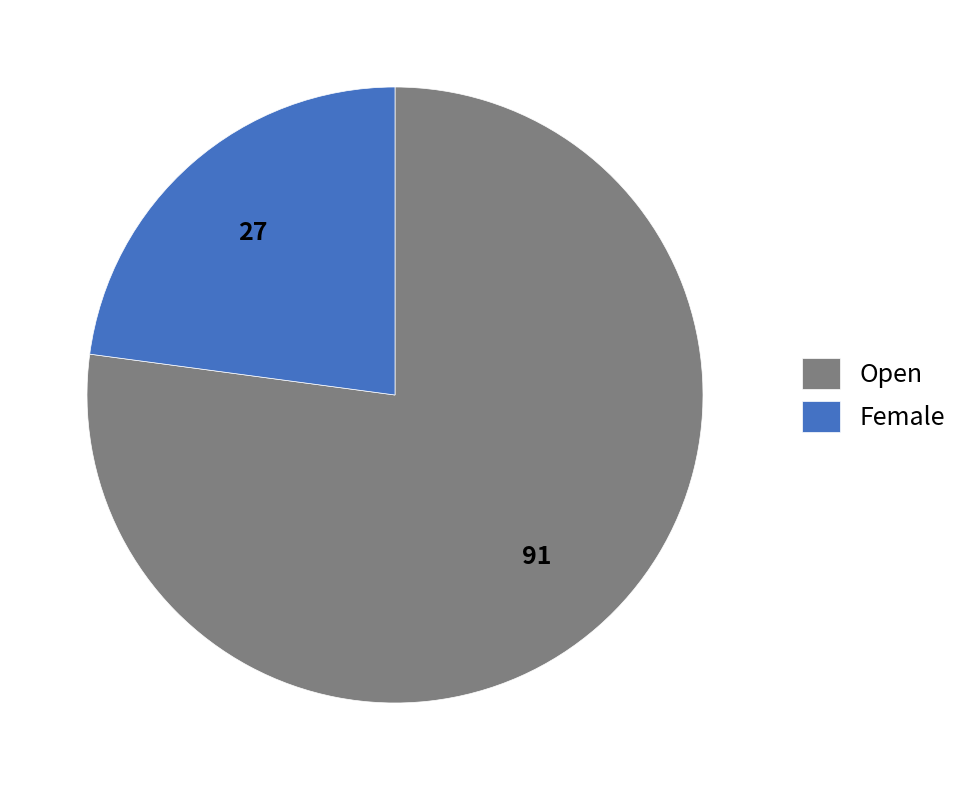

Count the number of slices in the pie.

2